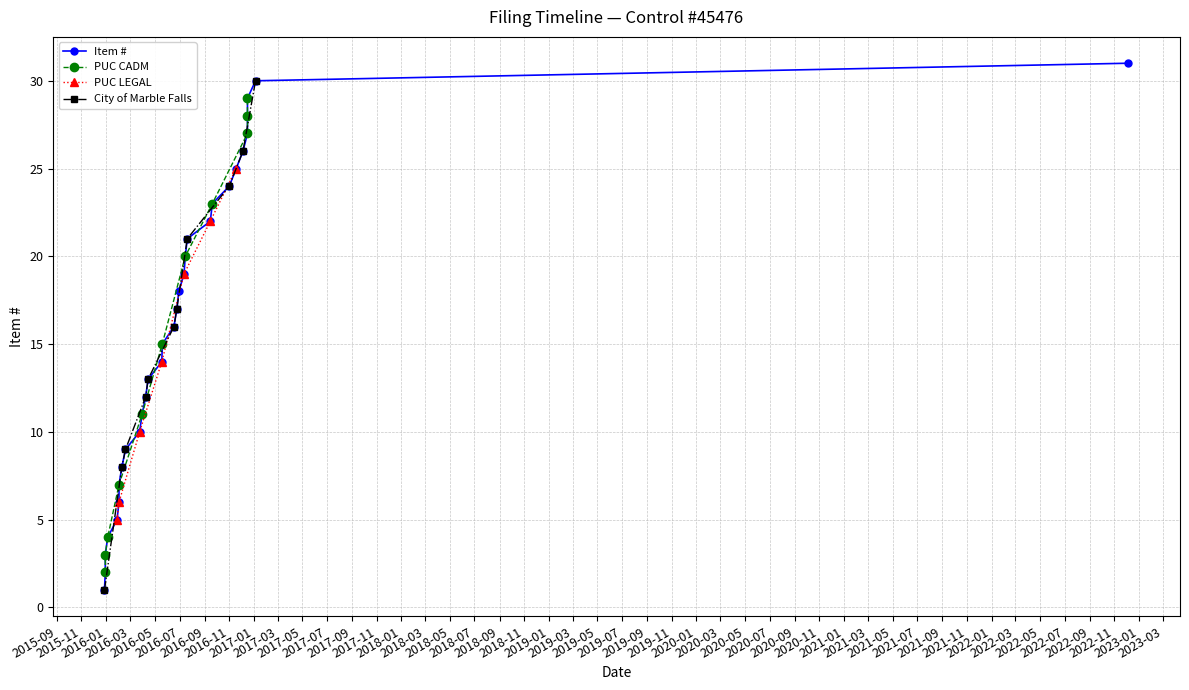

True or false: Filing Party (CITY) and Item # cross at least once.

False